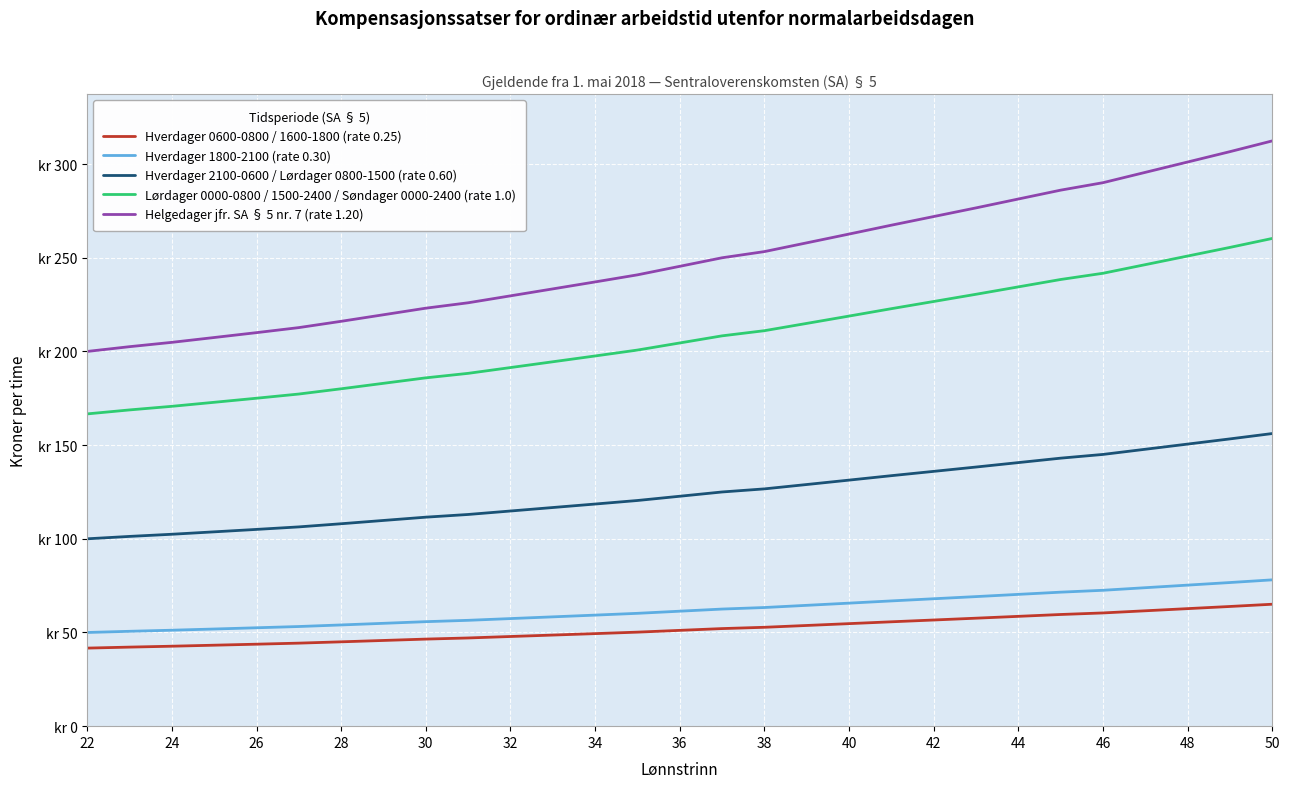

True or false: Hverdager 2100-0600 / Lørdager 0800-1500 (rate 0.60) and Hverdager 0600-0800 / 1600-1800 (rate 0.25) intersect in this chart.

False